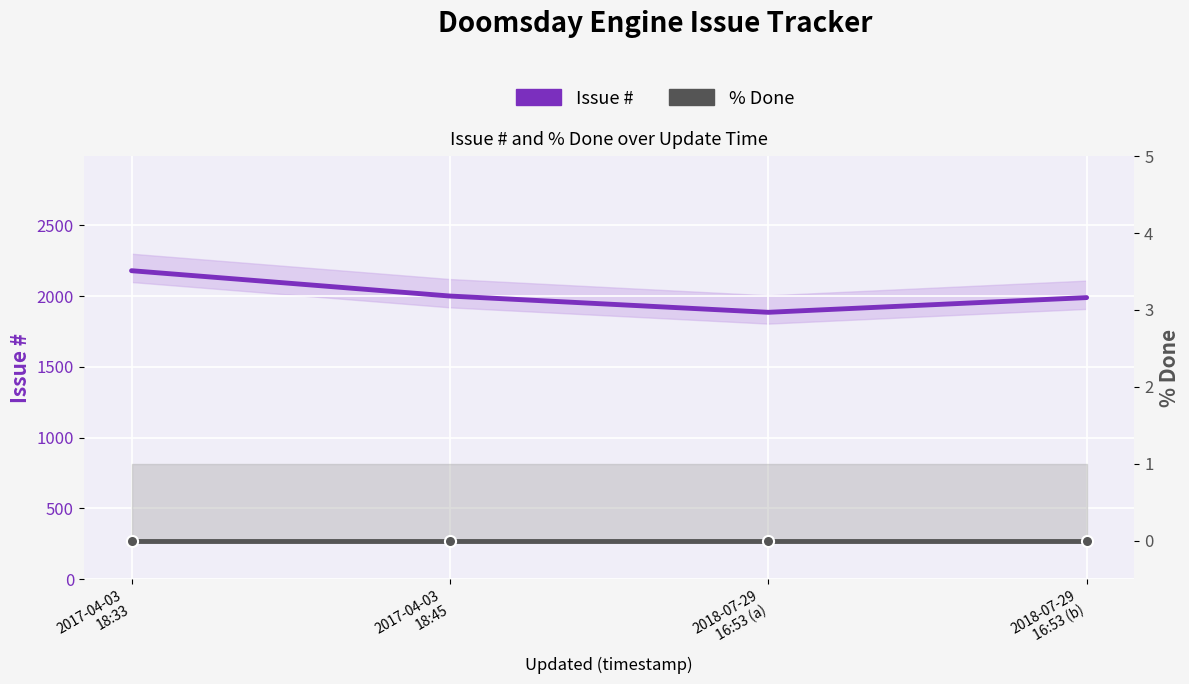

At which label is Issue # closest to 2032?

2017-04-03
18:45